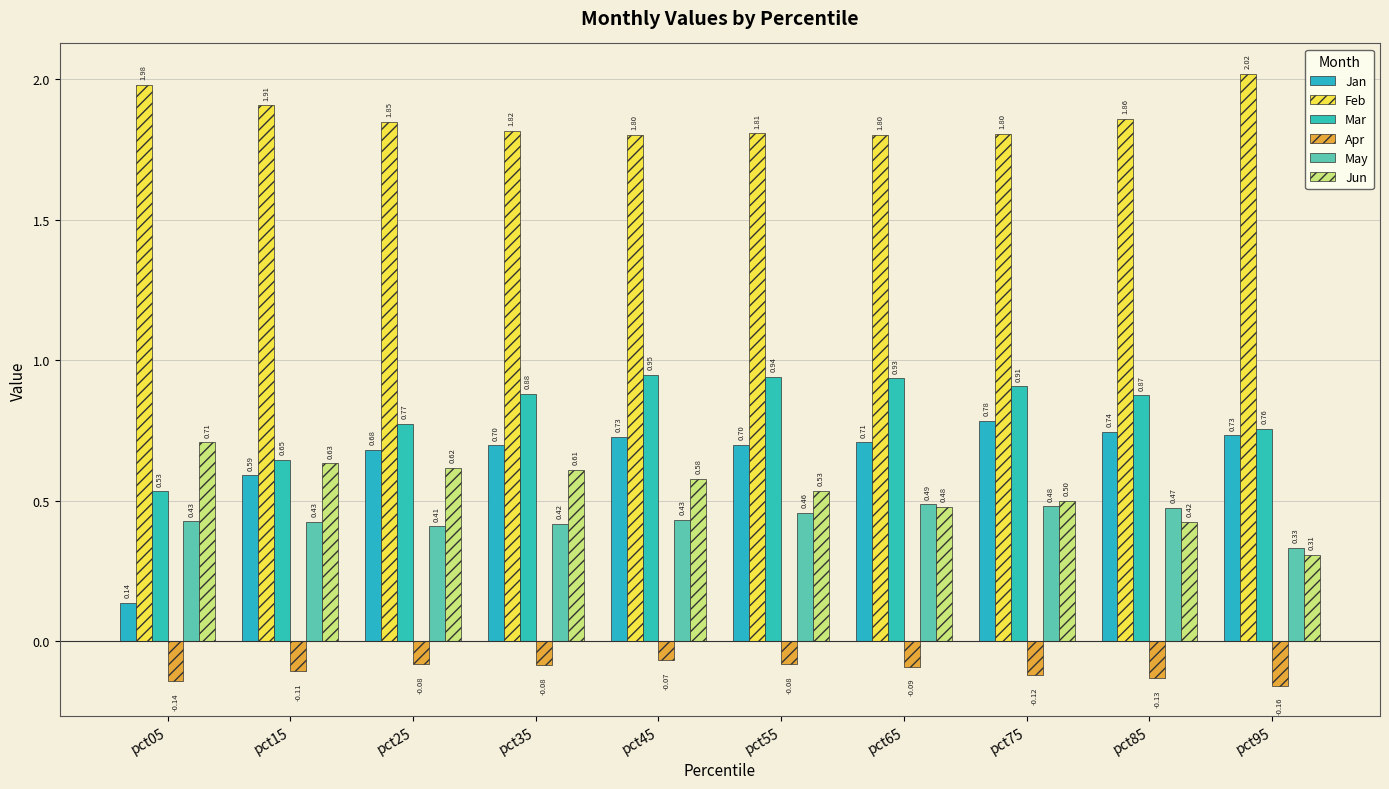

At which label is May closest to 0?

pct95